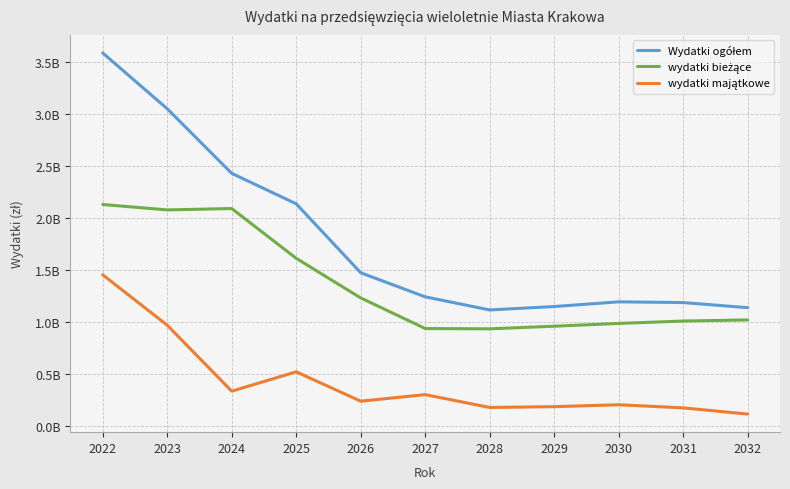

At which category does Wydatki ogółem reach its first local valley?

2028